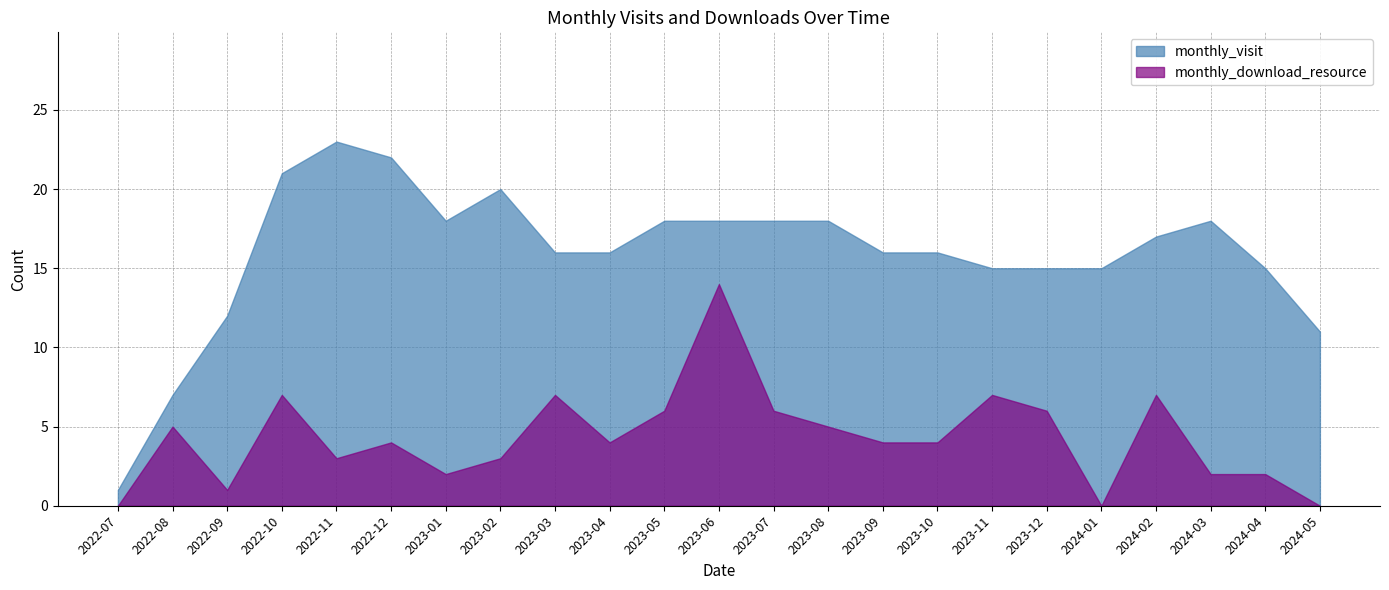

What is the difference between the second highest and second lowest values in the monthly_visit series?

15